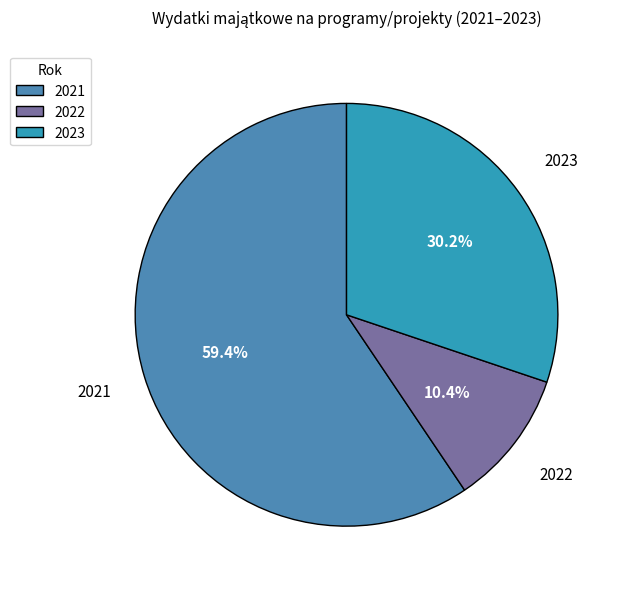

Which has a higher value, 2022 or 2021?

2021